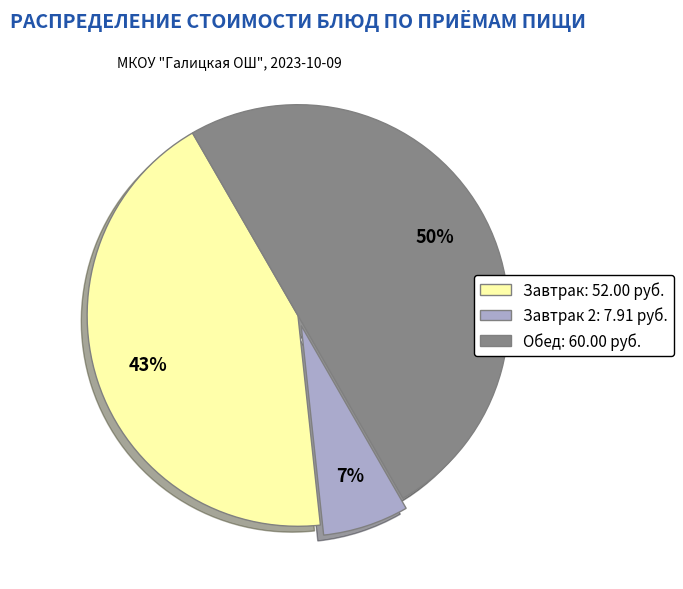

To the nearest percent, what is the average slice percentage?

33%